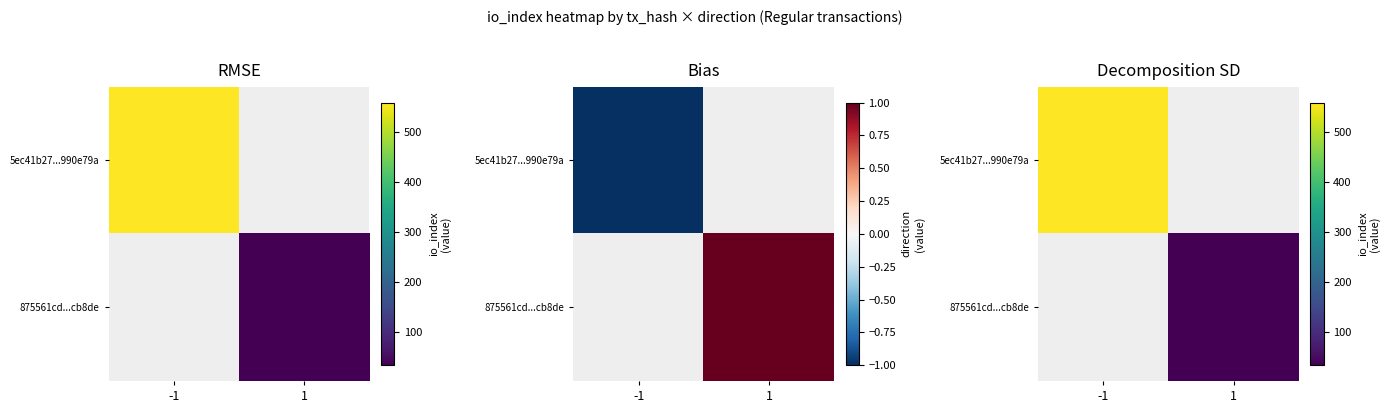

What value does the 5ec41b27...990e79a series have at -1?

558.0